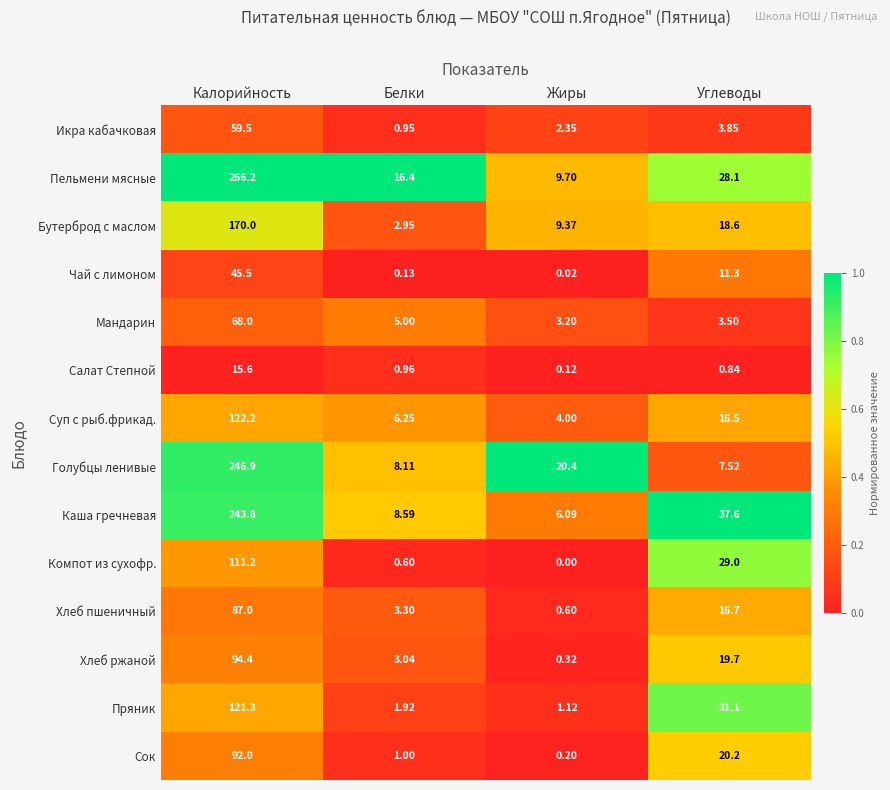

Which series has the largest total across all categories?

Пельмени мясные